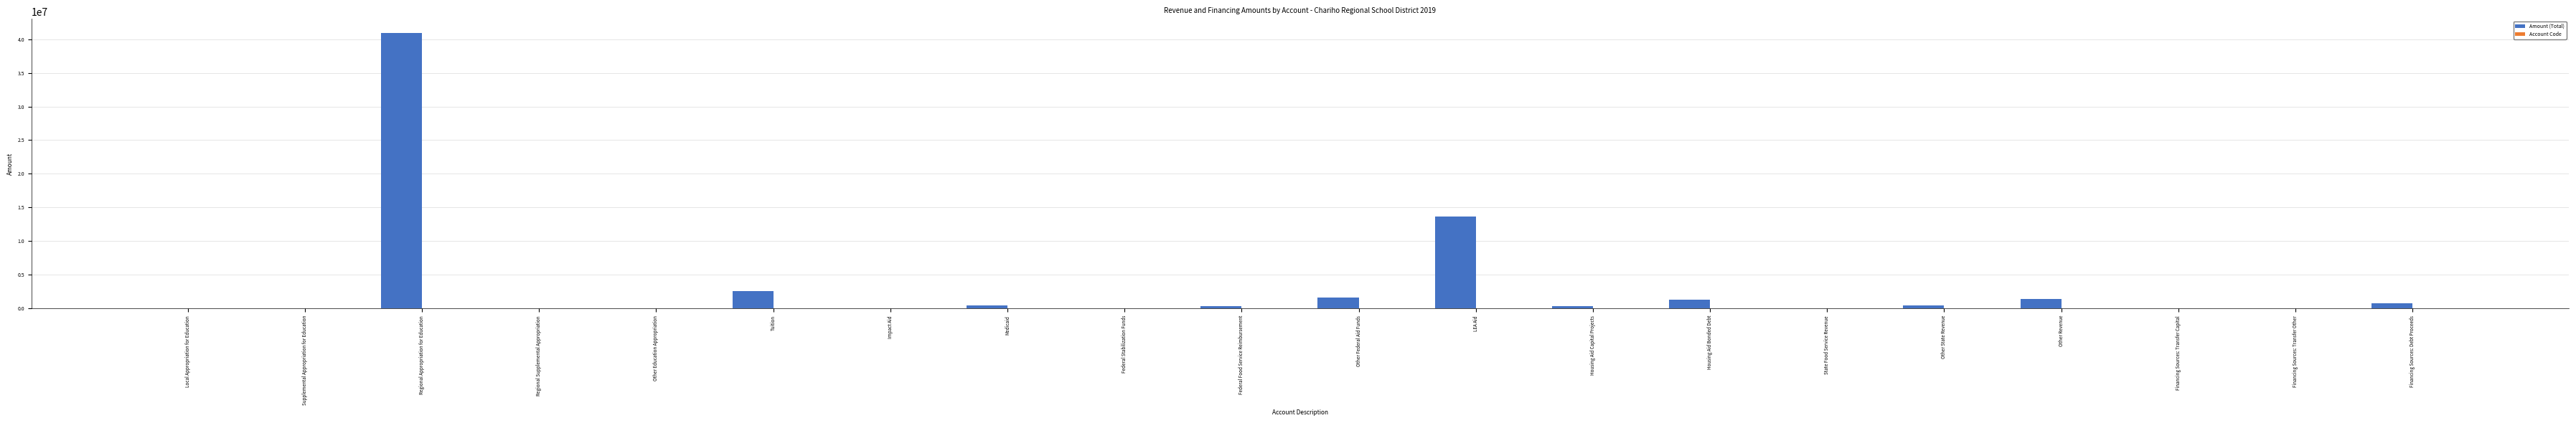

What is the maximum value shown in the chart?

40963212.8